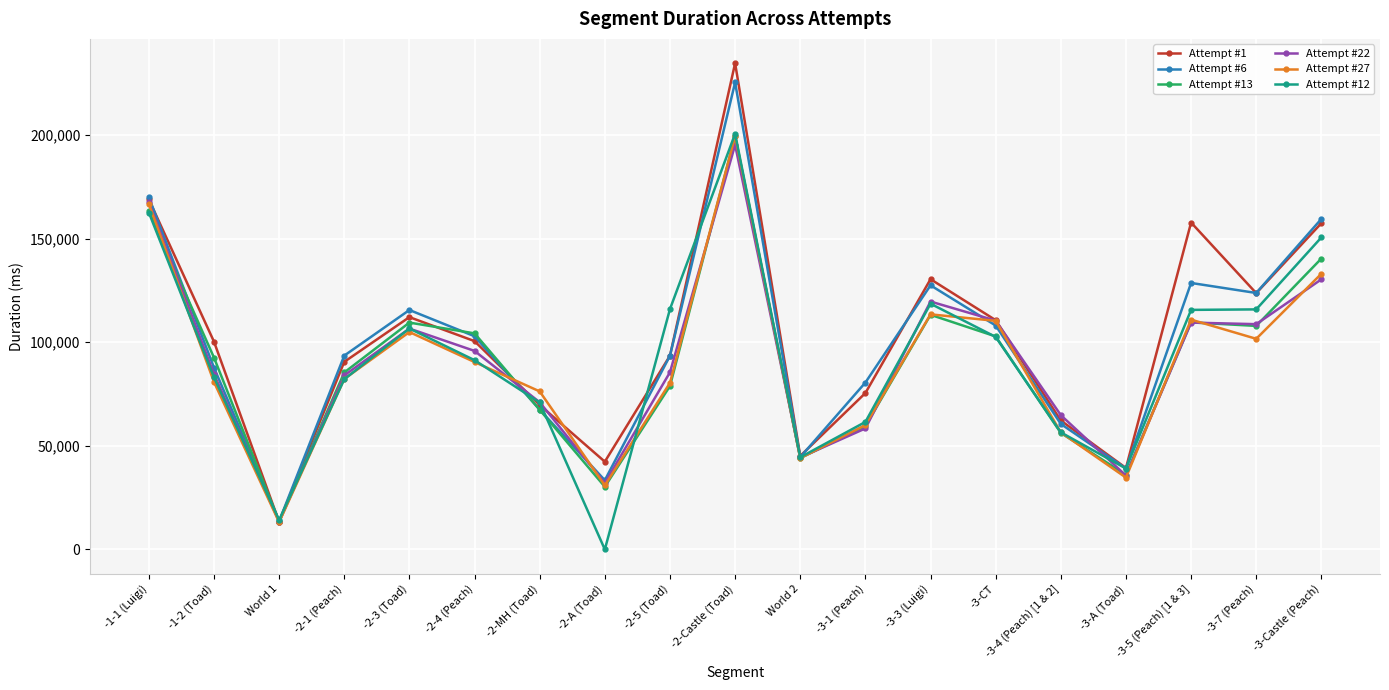

At which label does Attempt #6 reach its peak?

-2-Castle (Toad)